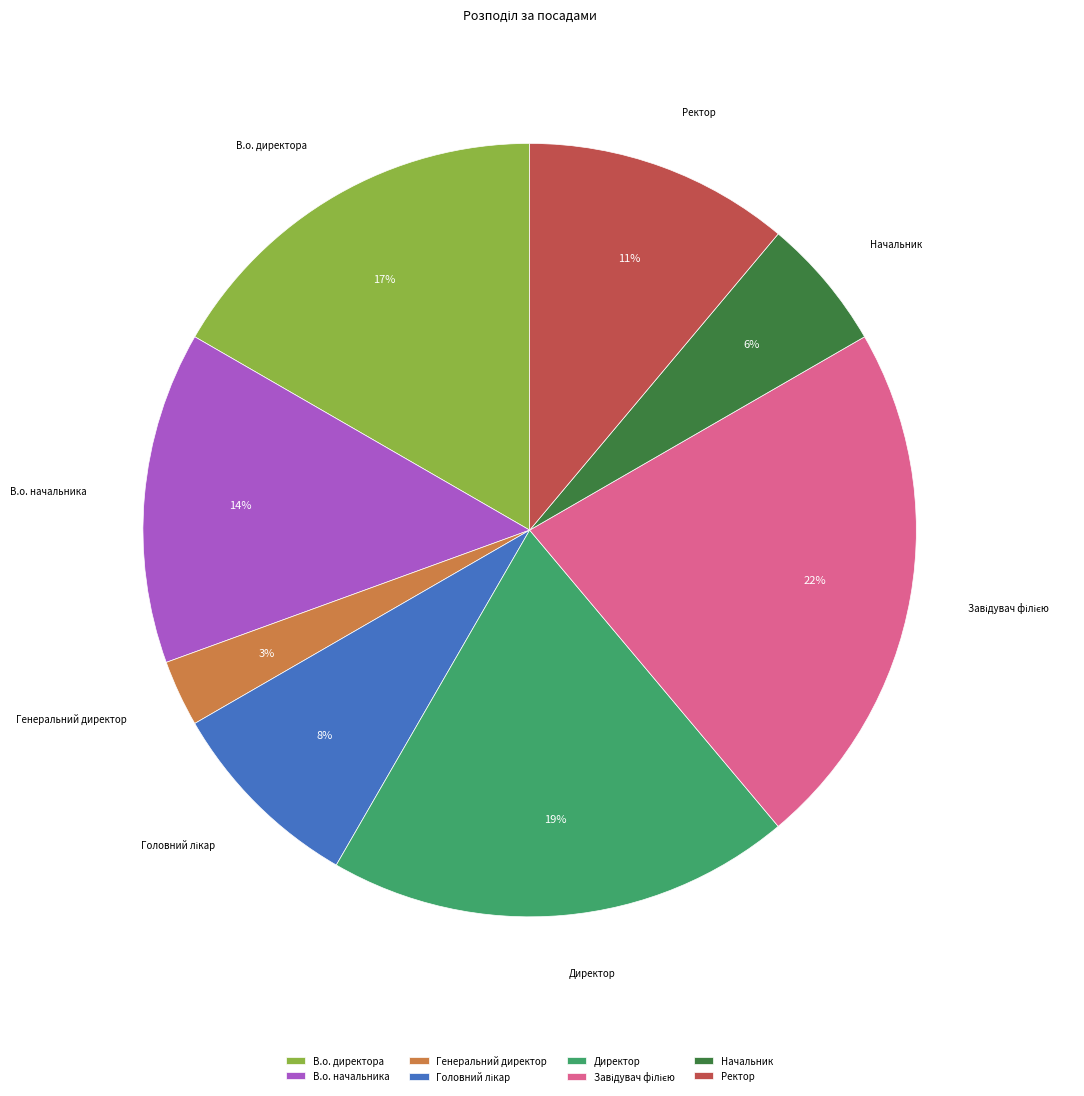

To the nearest percent, what is the difference between the largest and smallest slice percentages?

19%